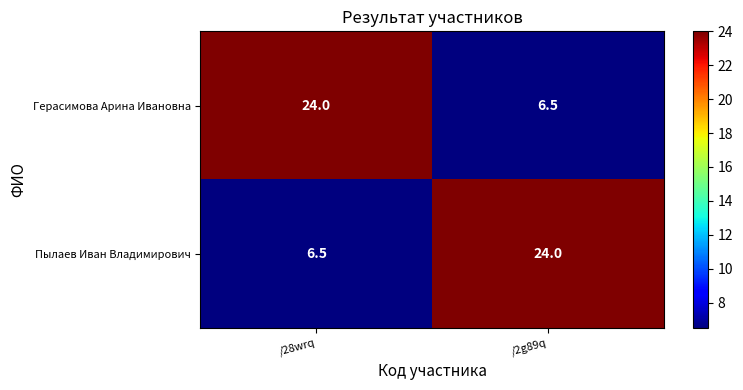

The value of Пылаев Иван Владимирович at /28wrq is 6.5. True or false?

True